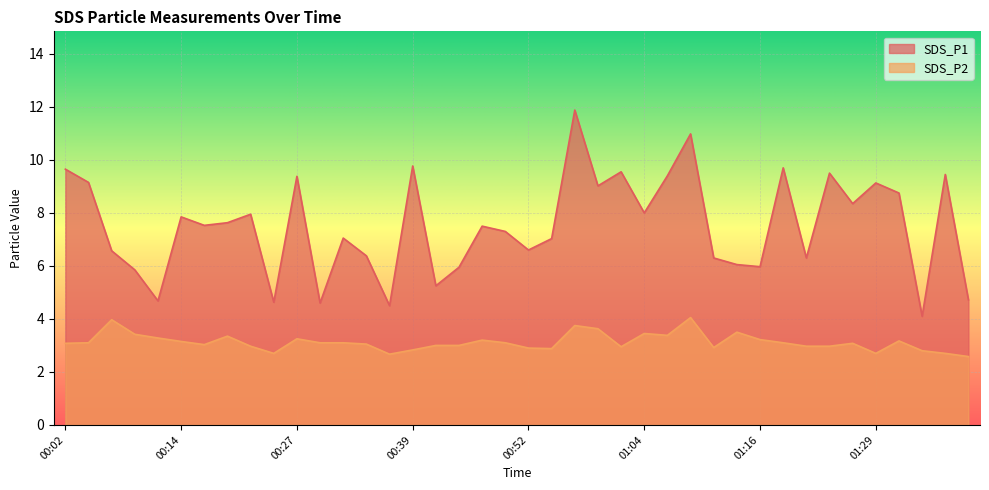

Rank the categories by SDS_P2 value from lowest to highest.

01:38, 00:37, 00:24, 01:29, 01:36, 01:33, 00:39, 00:54, 00:52, 01:11, 01:01, 00:22, 01:21, 01:24, 00:42, 00:44, 00:17, 00:34, 00:02, 01:26, 00:04, 00:29, 00:32, 00:49, 01:19, 00:14, 01:31, 00:47, 01:16, 00:27, 00:12, 00:19, 01:06, 00:09, 01:04, 01:14, 00:59, 00:57, 00:07, 01:09